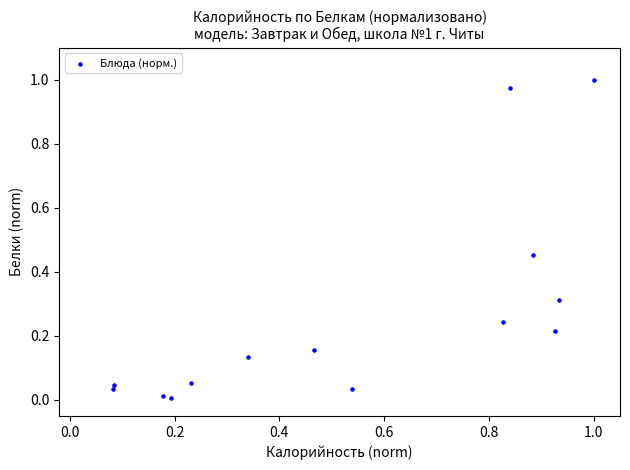

What is the range of X values (max minus min)?

0.9